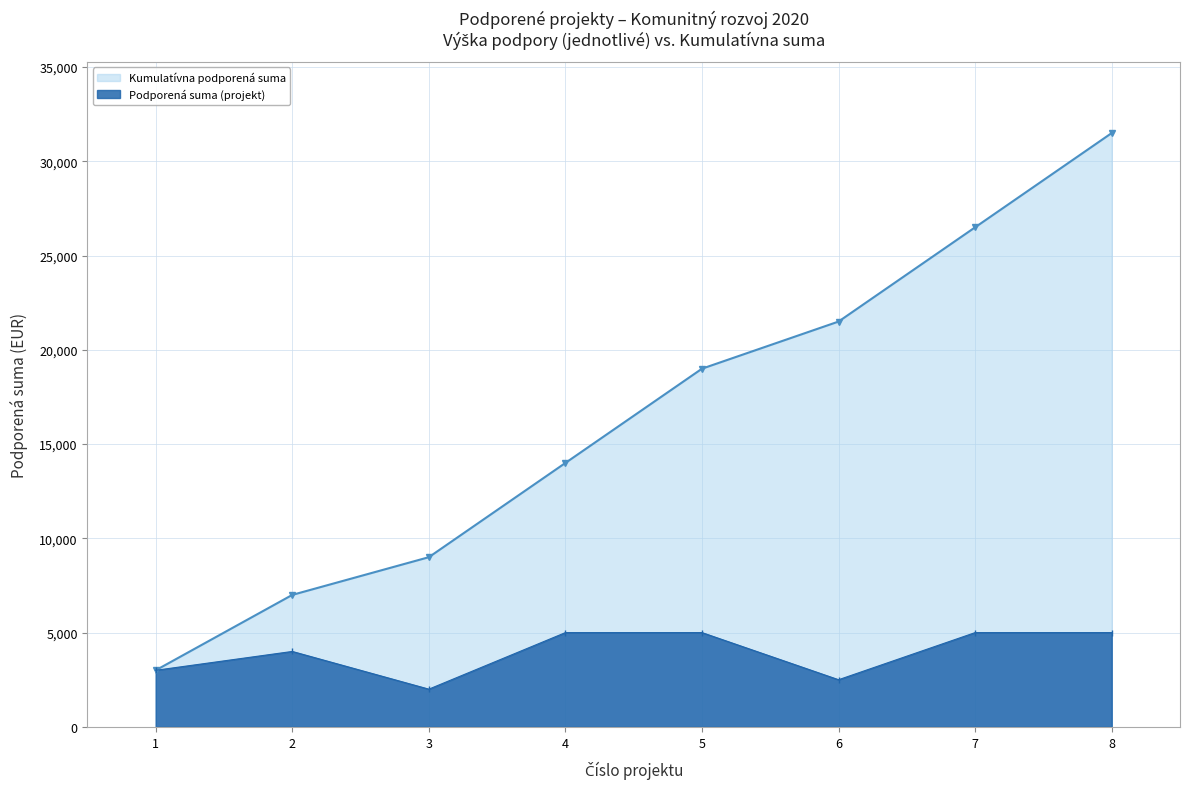

Is the value of Kumulatívna podporená suma at 6 greater than the value of Podporená suma (projekt) at 2?

Yes